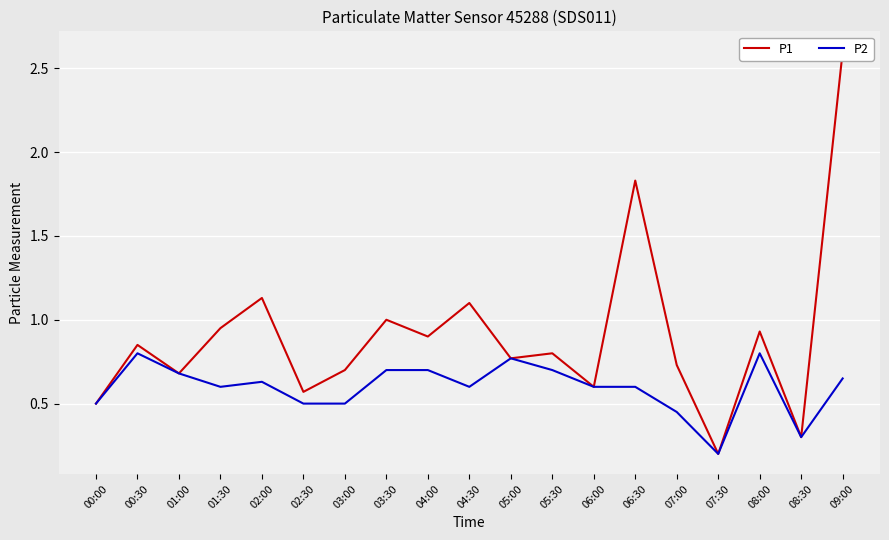

What is the total value across all series at 02:30?

1.1